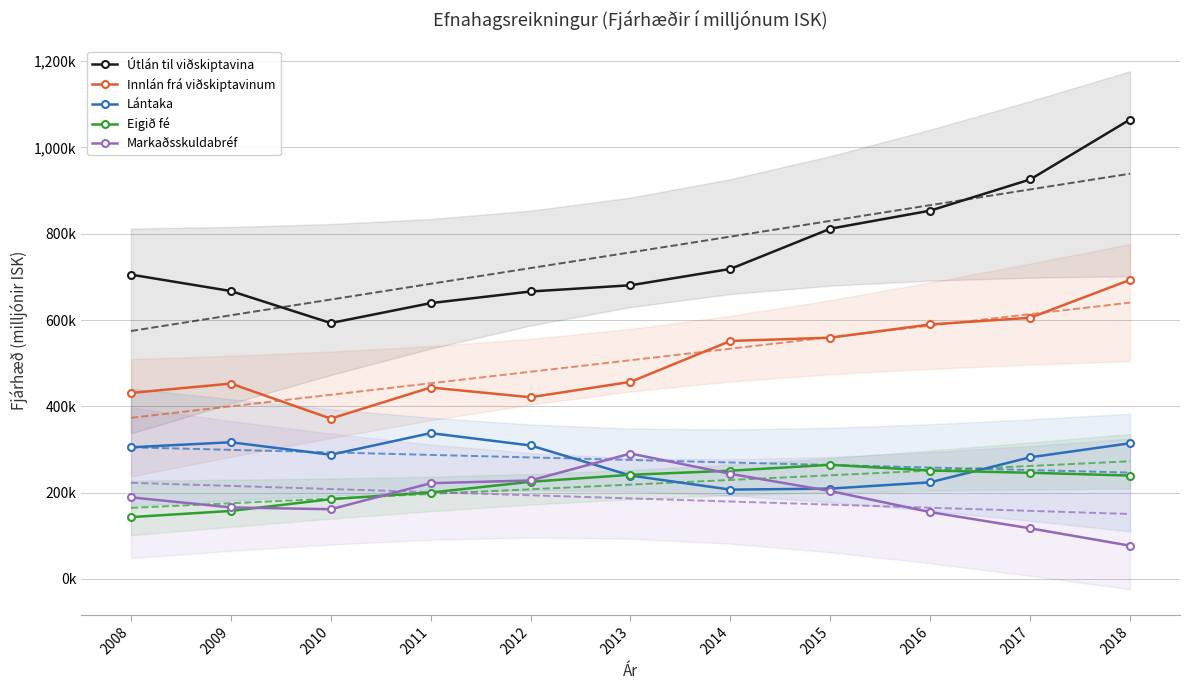

How many lines are shown in the chart?

5